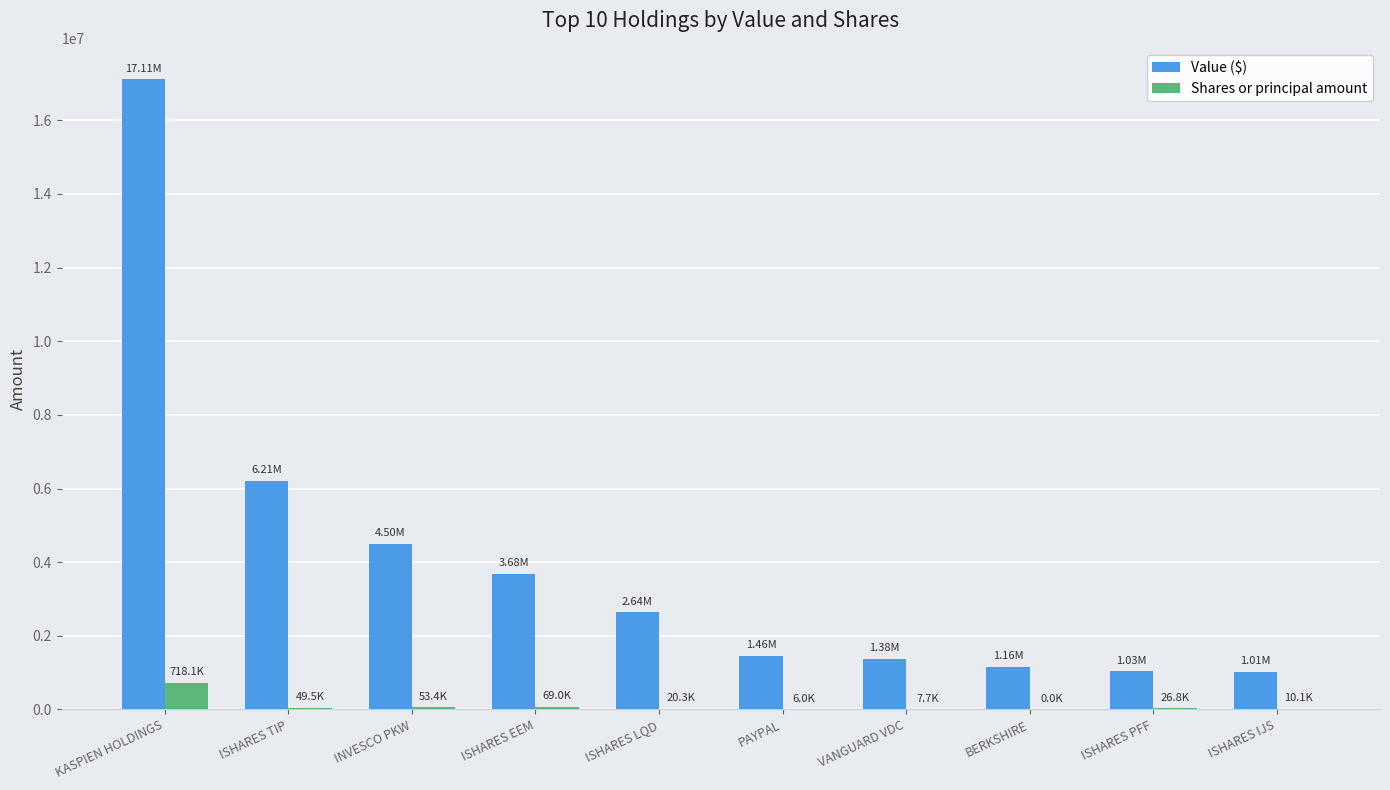

Count the number of data series in this chart.

2